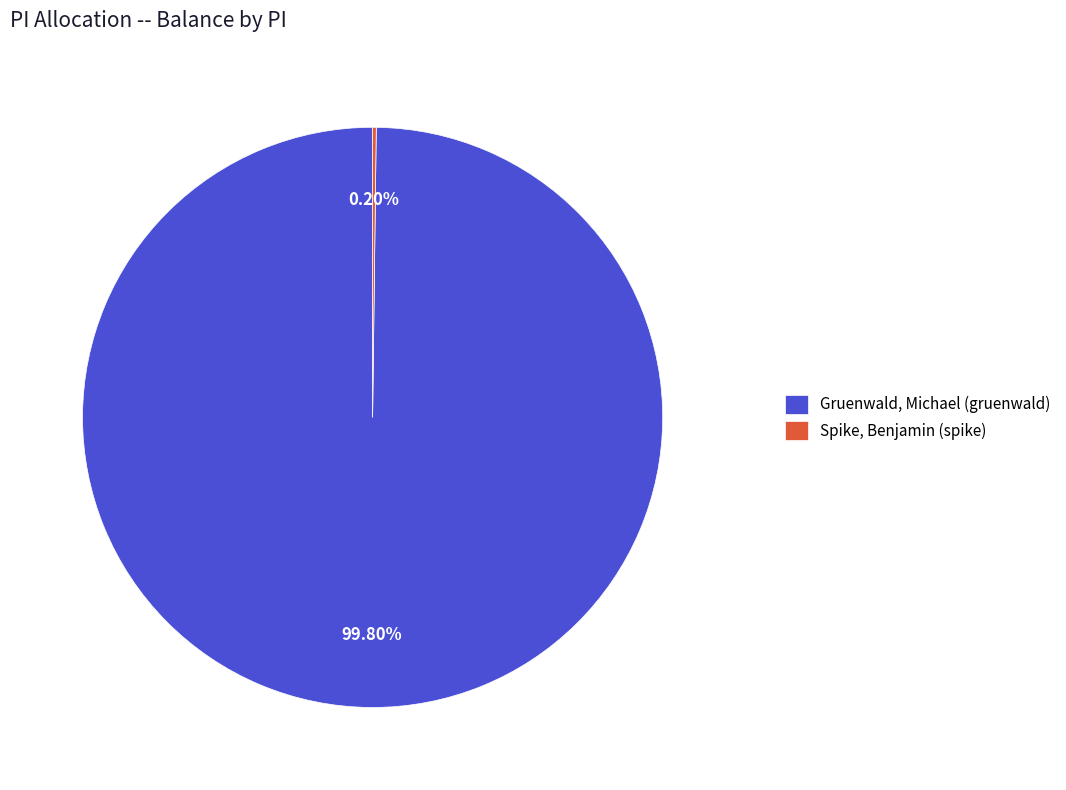

Does Gruenwald, Michael (gruenwald) account for over 50% of the chart?

Yes